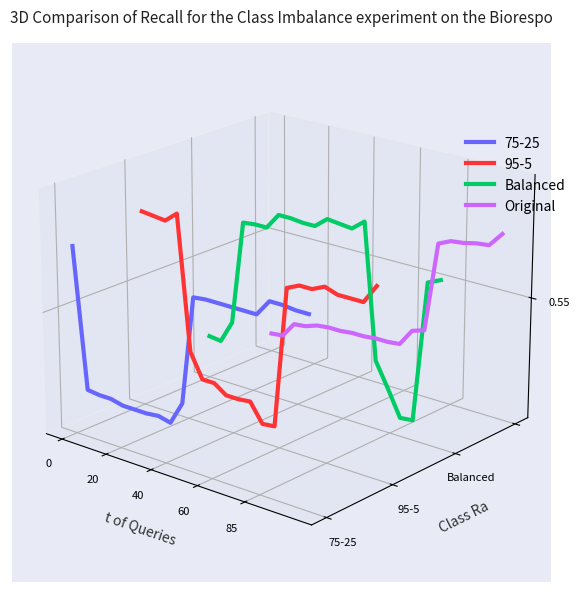

At how many categories does at least one series exceed 0?

17